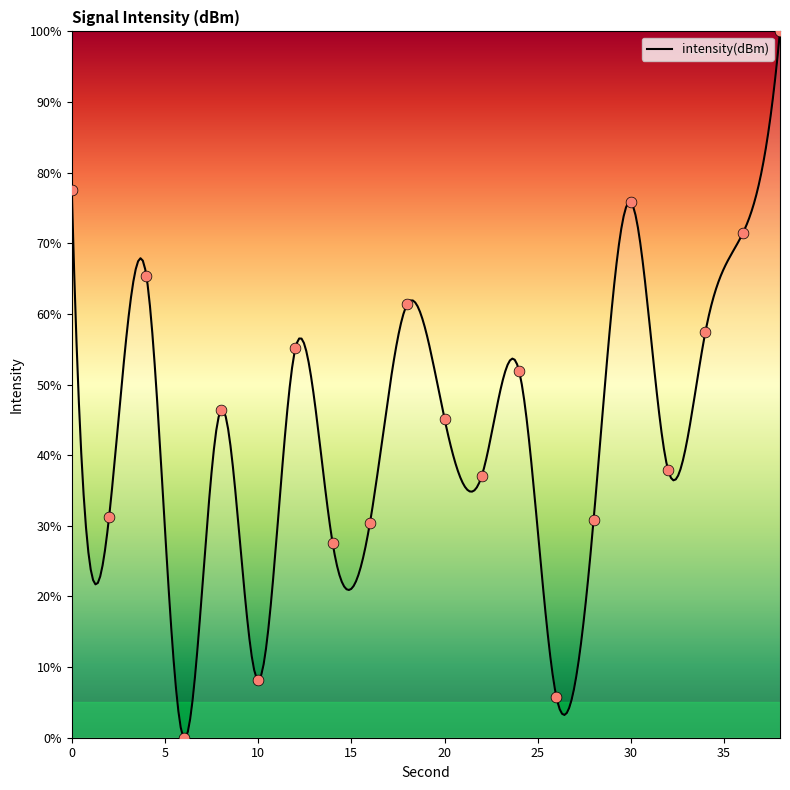

Which has a higher value, 30 or 16?

30